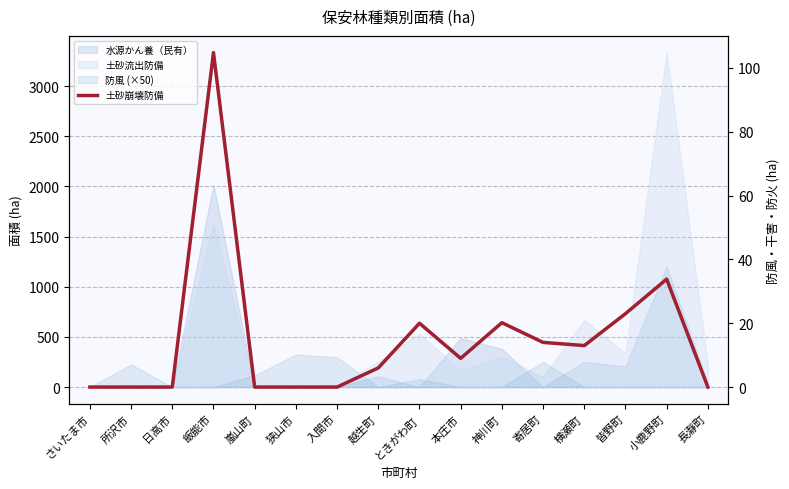

Reading left to right, extract all data points from this chart.

さいたま市=0.0	所沢市=0.0	日高市=0.0	飯能市=104.8	嵐山町=0.0	狭山市=0.0	入間市=0.0	越生町=6.0	ときがわ町=20.0	本庄市=9.0	神川町=20.2	寄居町=14.0	横瀬町=13.0	皆野町=23.0	小鹿野町=33.8	長瀞町=0.0